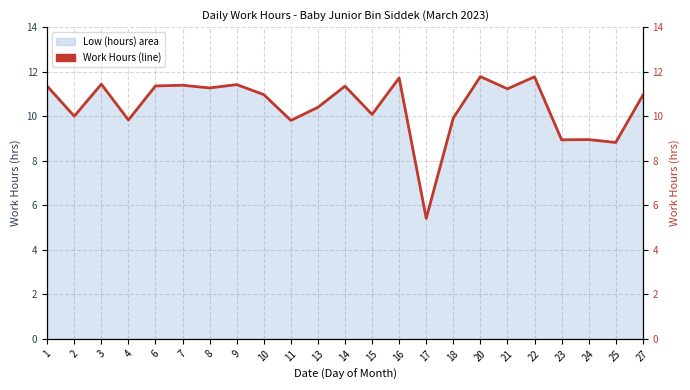

Where is the first local minimum?

2